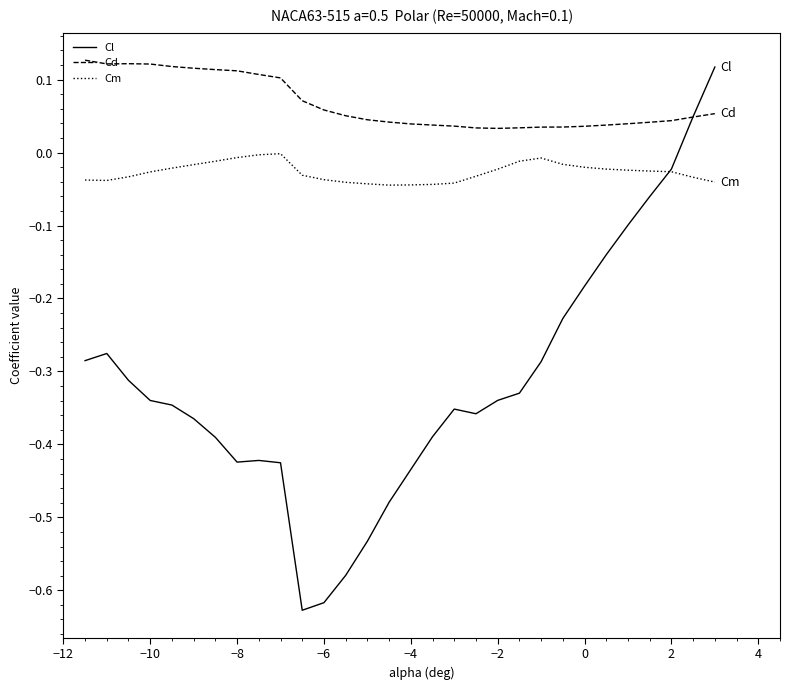

How many values in the Cl series are below 0?

28